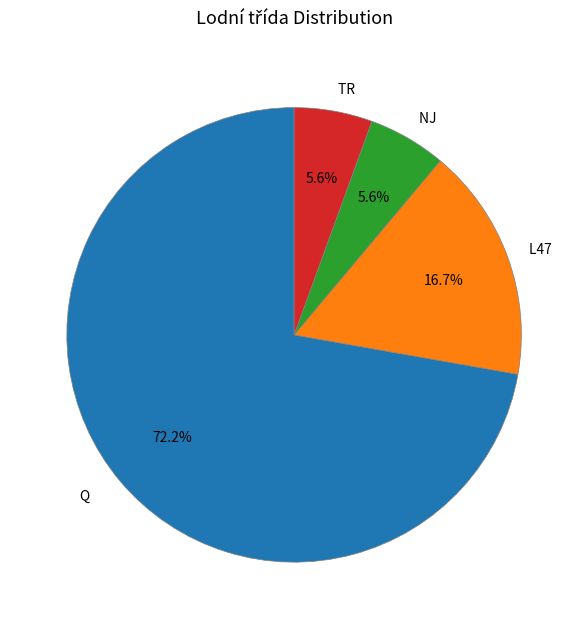

Combined, do TR and Q account for over 50%?

Yes